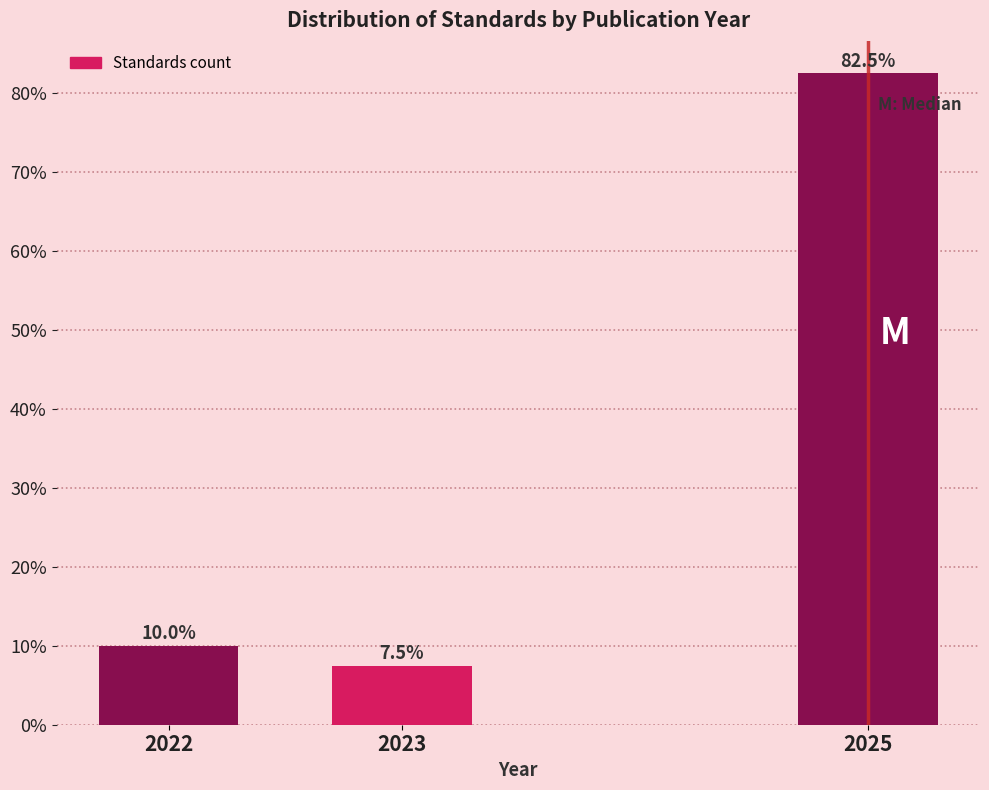

Reading left to right, transcribe all the data shown in this chart.

2022=10.0	2023=7.5	2025=82.5